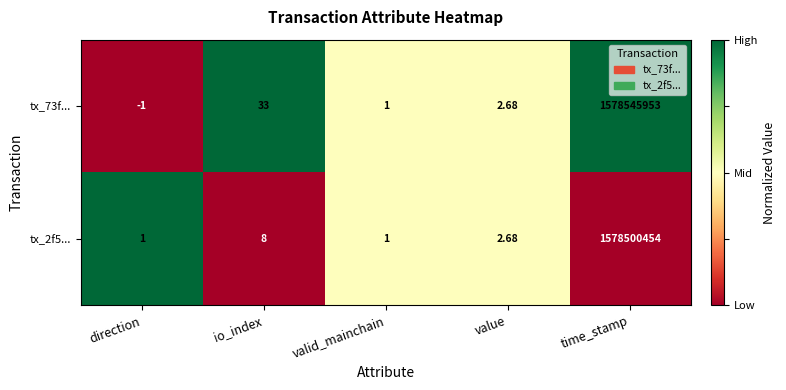

How many data points in tx_73f... are less than 2?

2